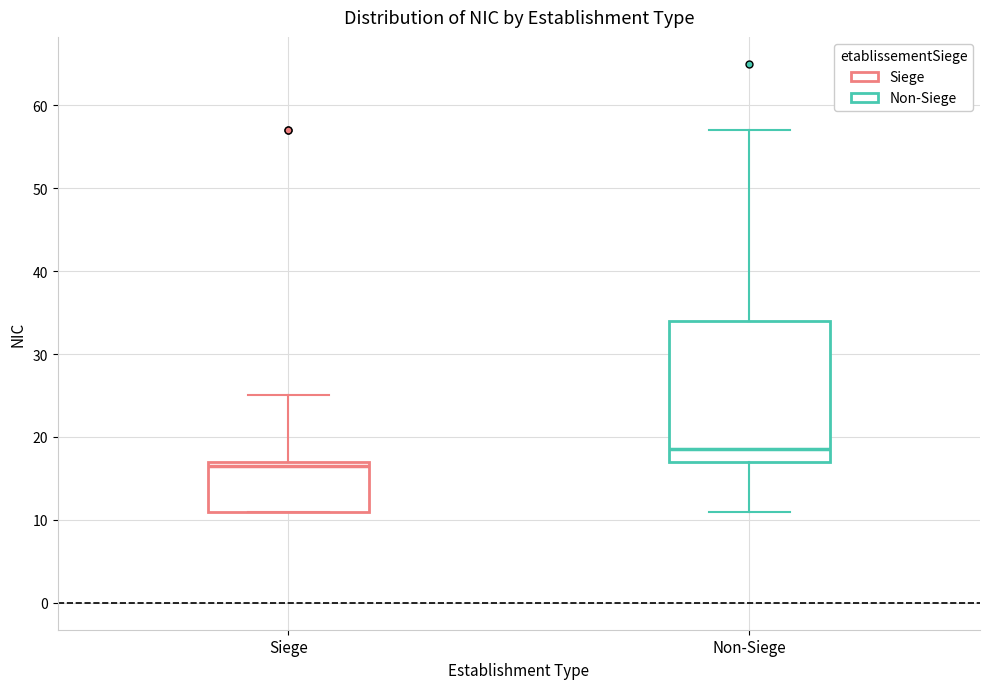

Reading left to right, transcribe this box plot: for each box, give where its median line is, the range the box spans, and where its two whiskers end, as read against the y-axis. The values are not printed on the chart, so give them approximately, as read against the axis.

Siege: median 17 (just below the box's upper edge), box 11 to 17, whiskers 11 to 25
Non-Siege: median 19, box 17 to 34, whiskers 11 to 57